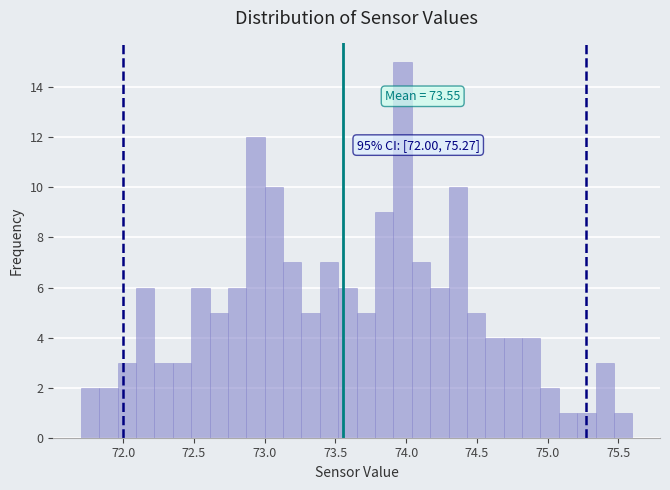

Read against the x-axis, roughly where is the centre of the tallest bar?

74.00